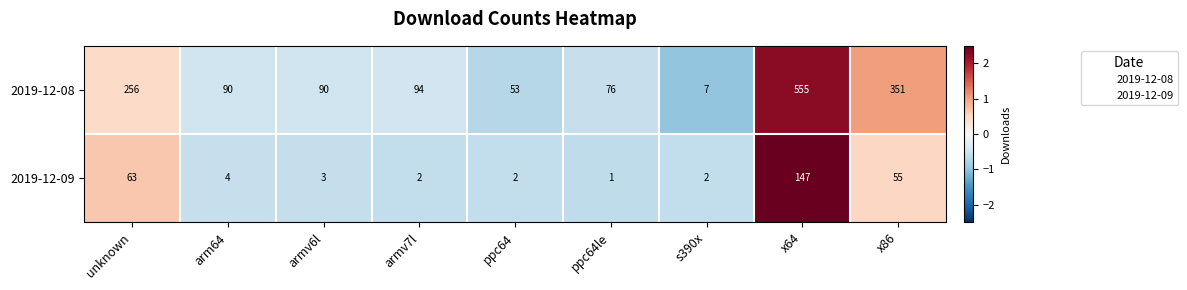

Rank the series by their average value, from lowest to highest.

2019-12-09, 2019-12-08